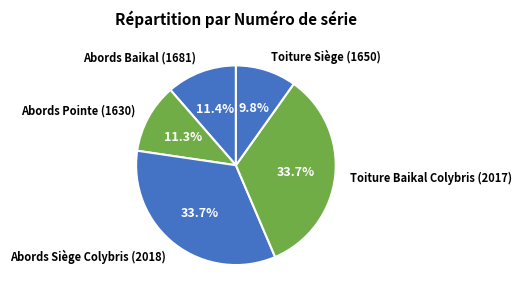

Is Toiture Siège (1650) the majority of the pie?

No